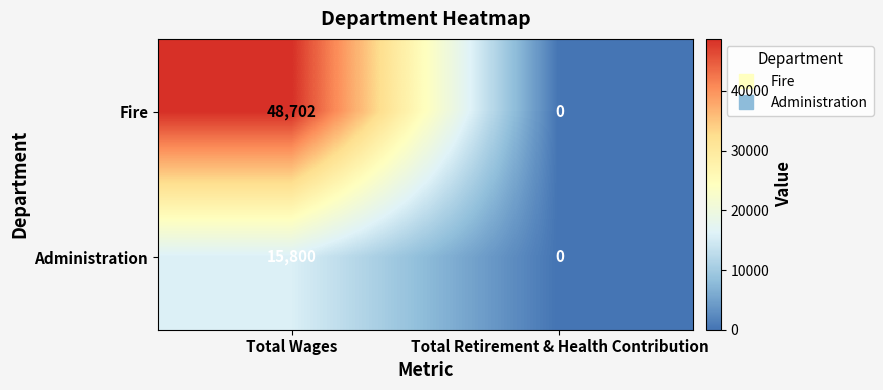

True or false: Fire has a value of -17743 at Total Retirement & Health Contribution.

False